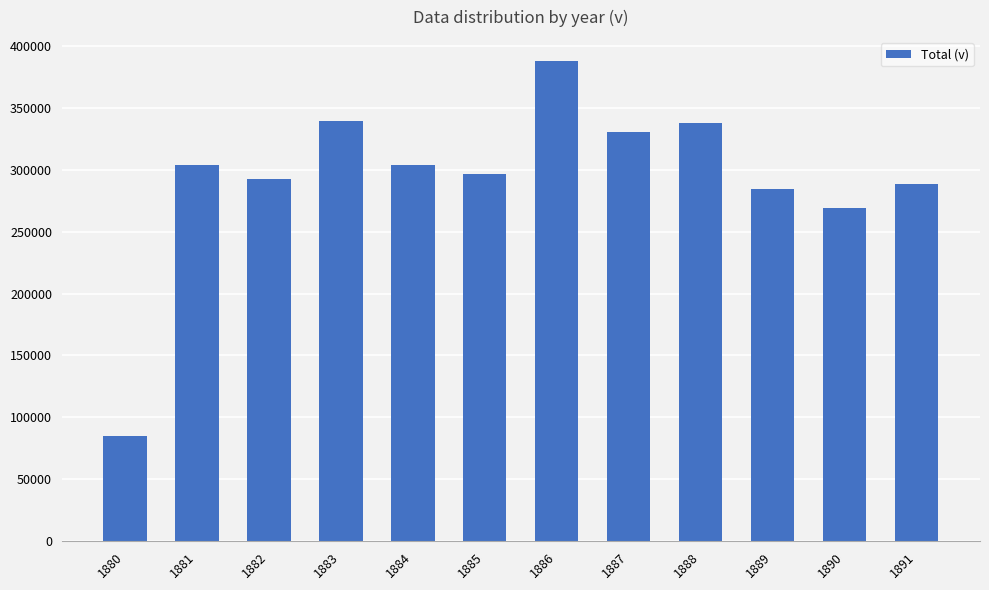

Where is the data nearest to the value 236476?

1890